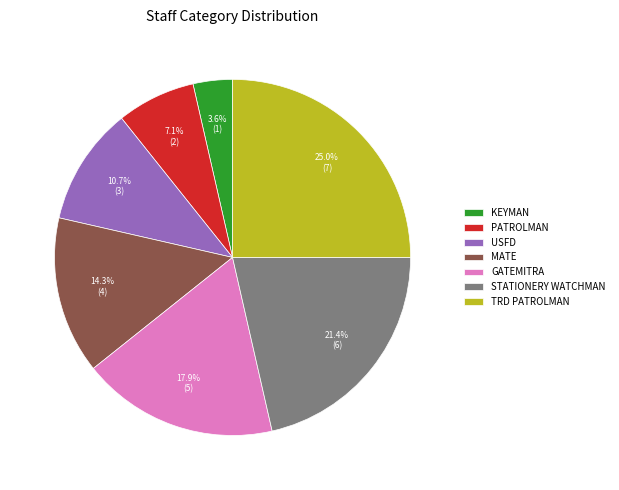

What is the smallest slice in the pie chart?

KEYMAN